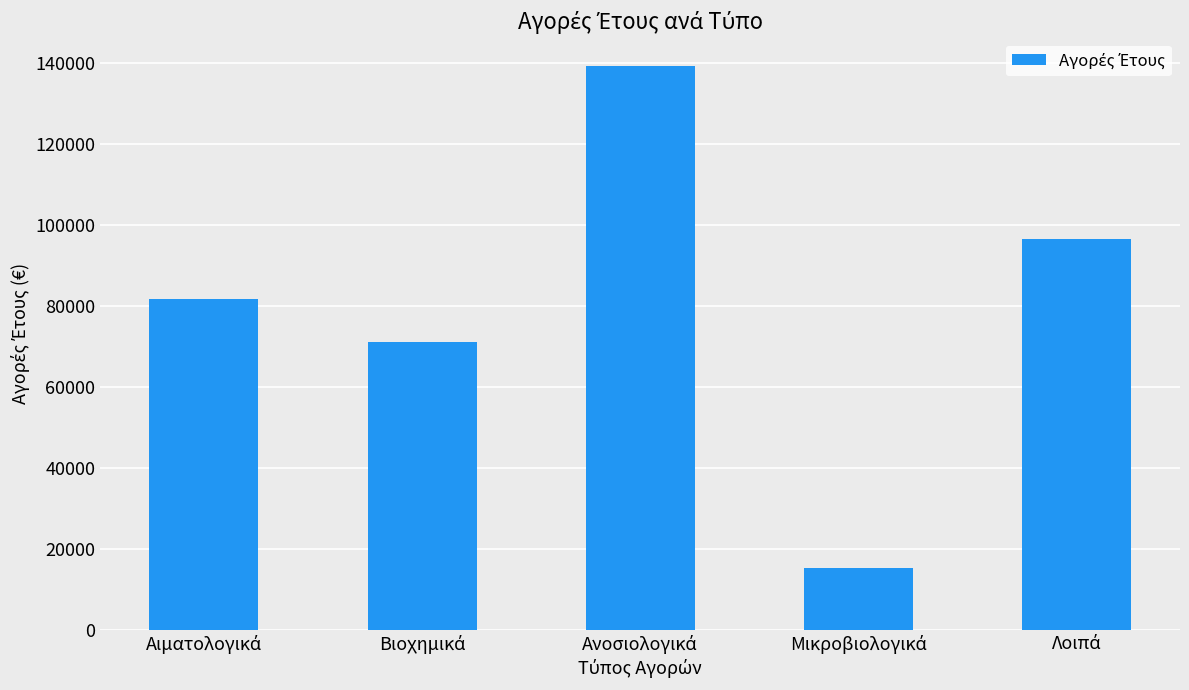

What is the minimum value shown in the chart?

15201.7